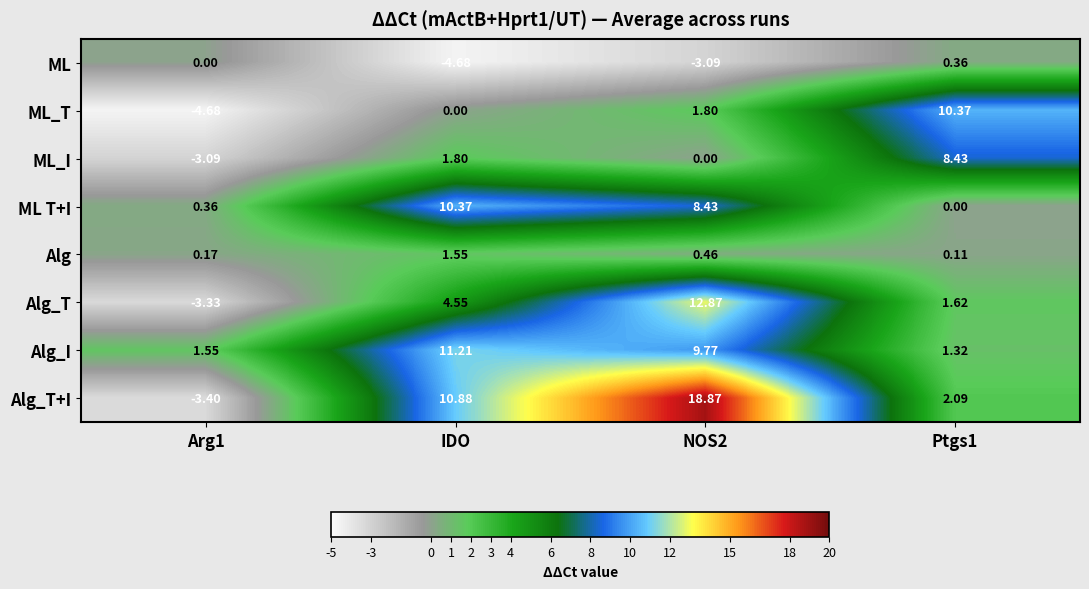

What is the spread (max minus min) of values at Arg1?

6.2